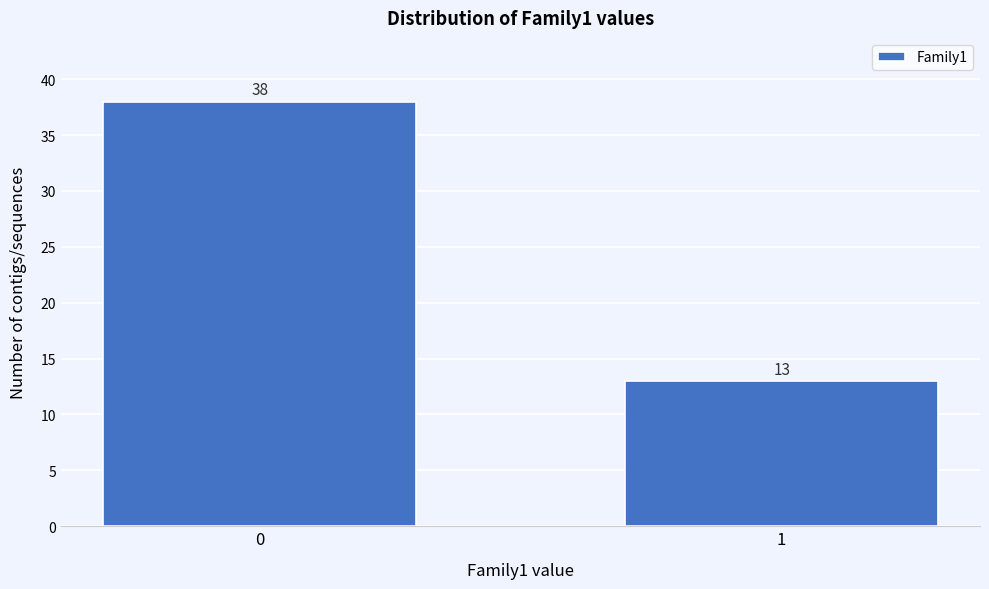

Reading left to right, extract all data points from this chart.

0=38	1=13